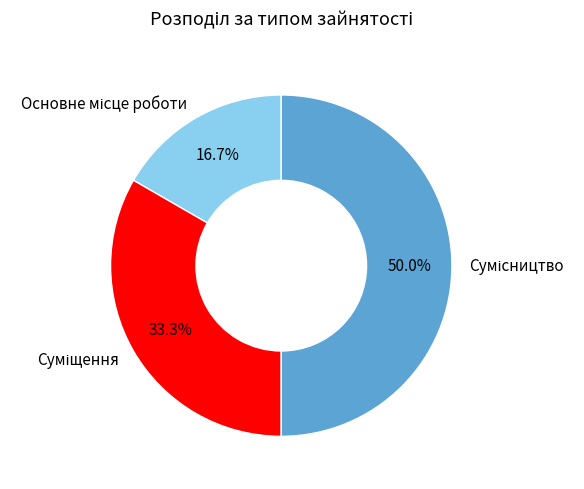

What is the change in value from Основне місце роботи to Сумісництво?

+2